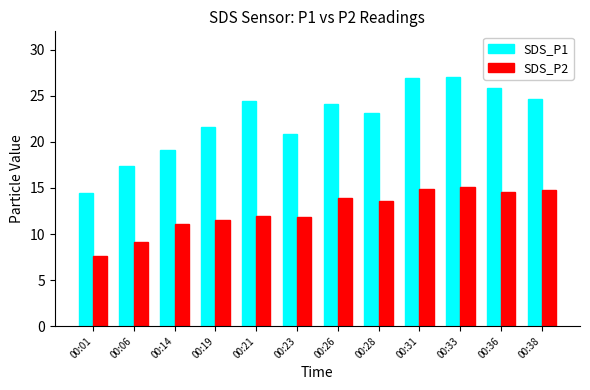

Which series has the widest spread of values?

SDS_P1